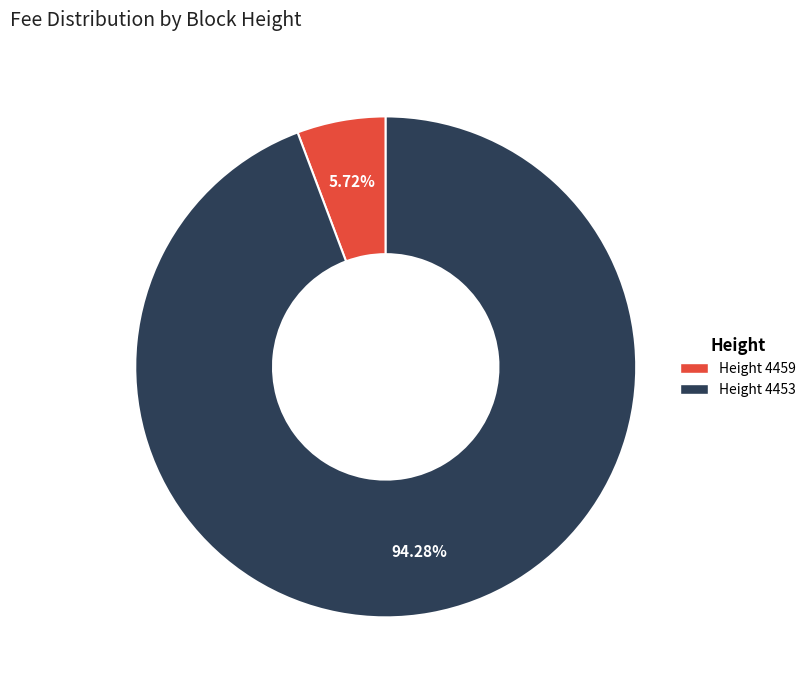

Is there a majority slice in this chart?

Yes